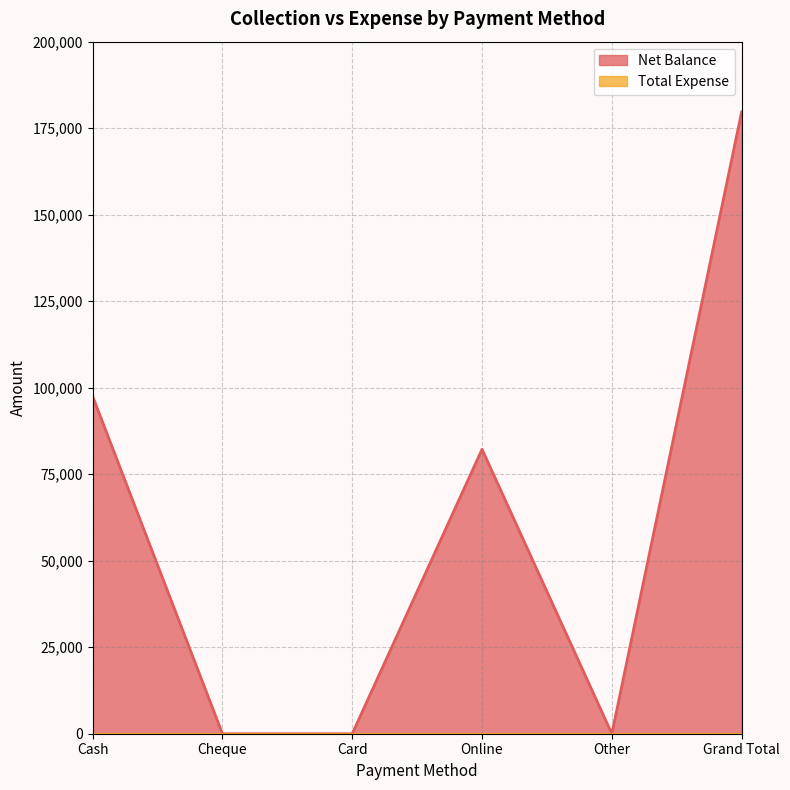

What is the greatest value displayed?

179700